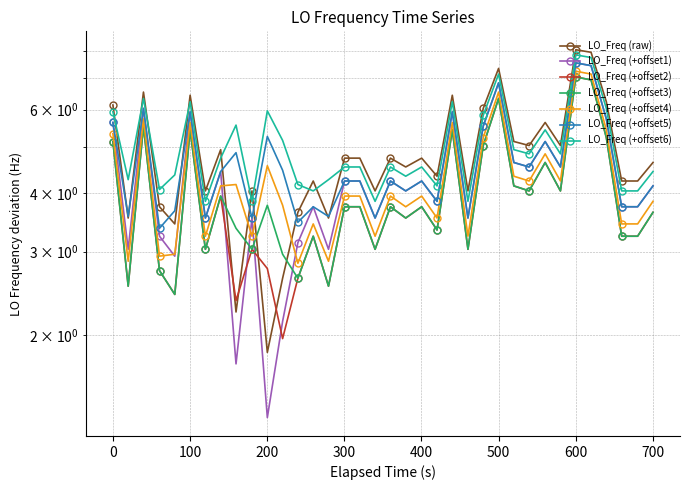

How many data points are above 4?

28